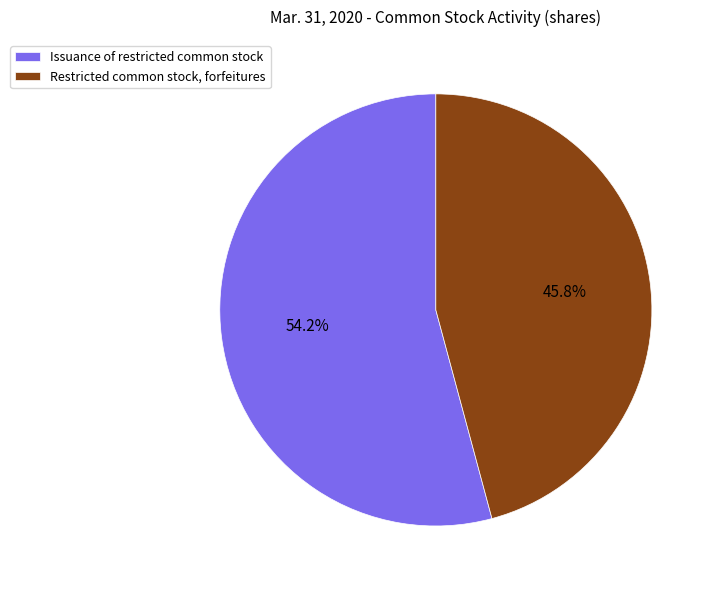

How many slices are in this pie chart?

2